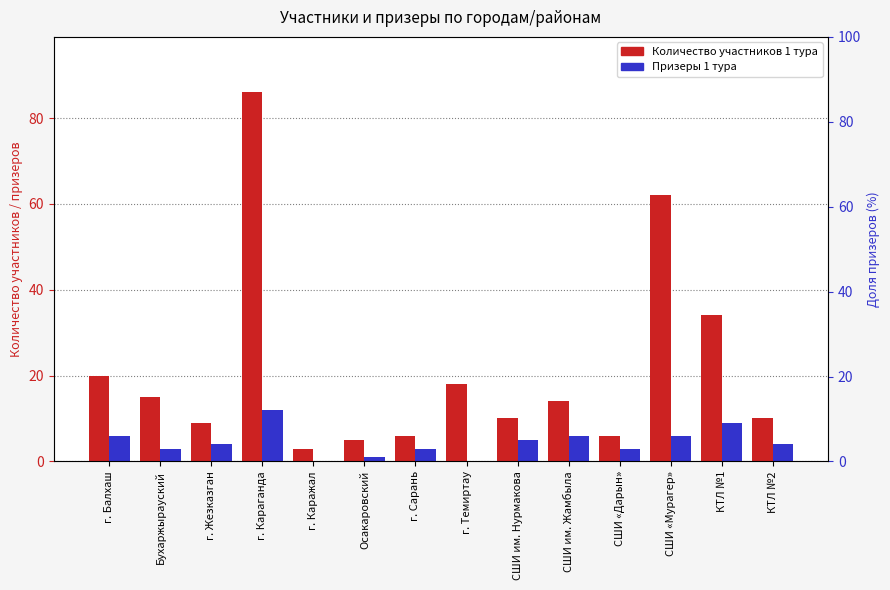

What is the total value across all series at КТЛ №2?

14